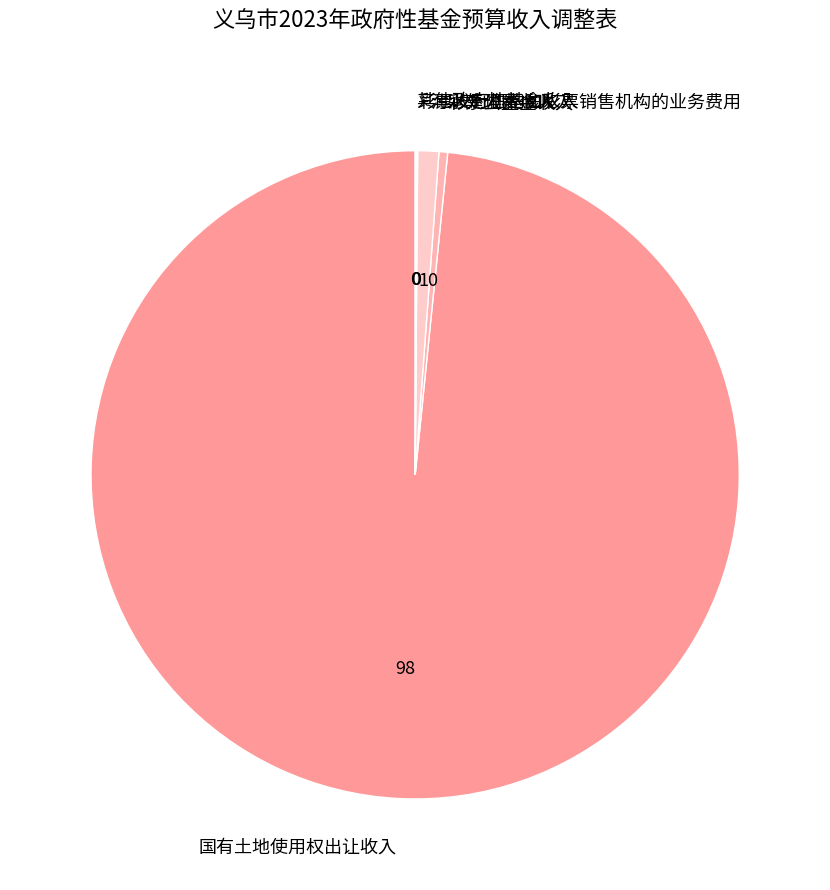

Which slice is the largest?

国有土地使用权出让收入